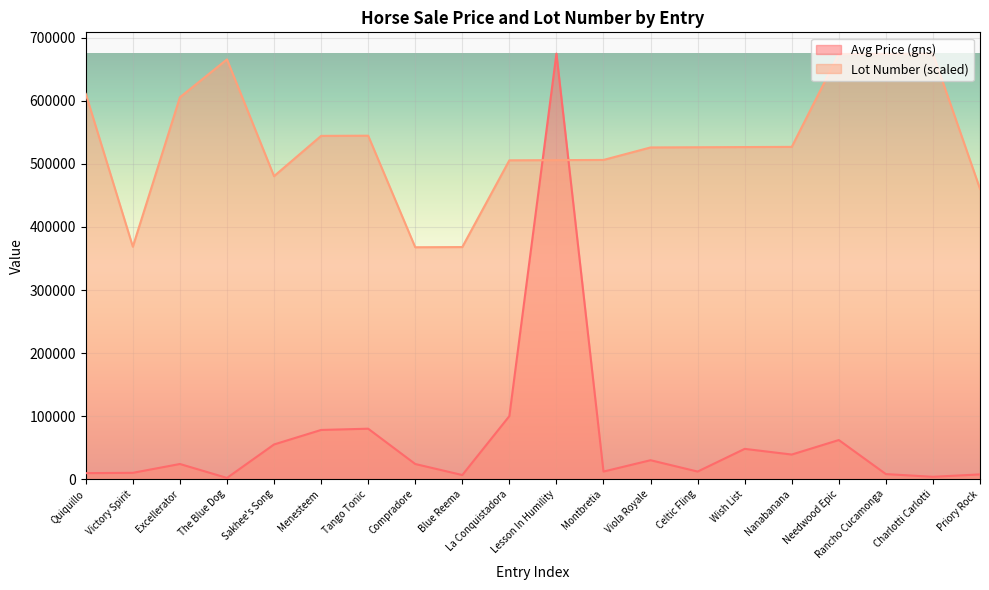

What is the maximum value shown in the chart?

675000.0